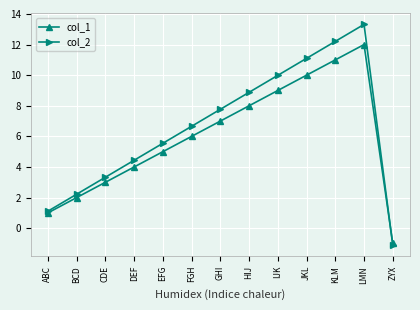

What is the label of the 11th point from the right?

CDE